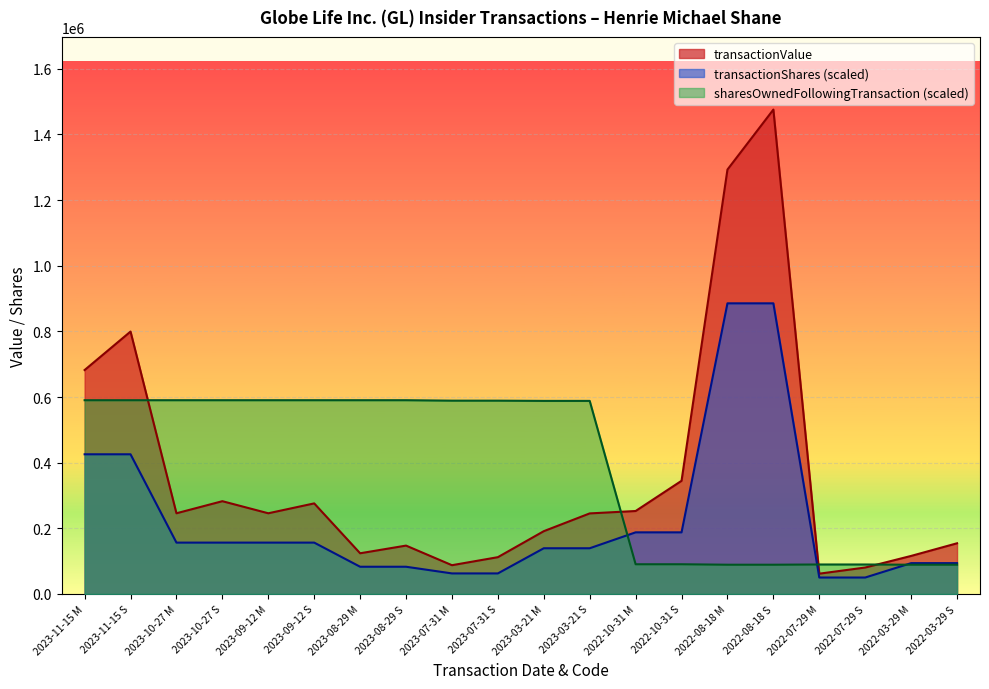

Which label corresponds to the smallest value in the chart?

2022-07-29 M